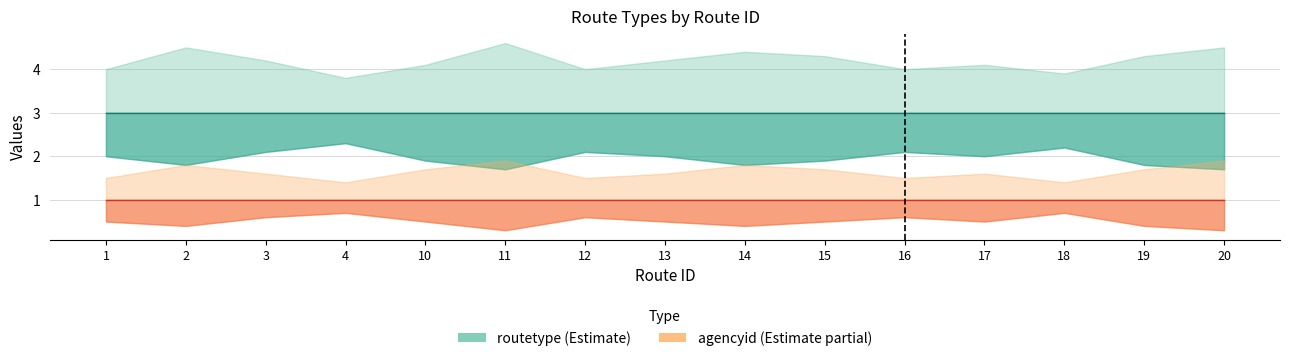

At which label does routetype reach its peak?

1